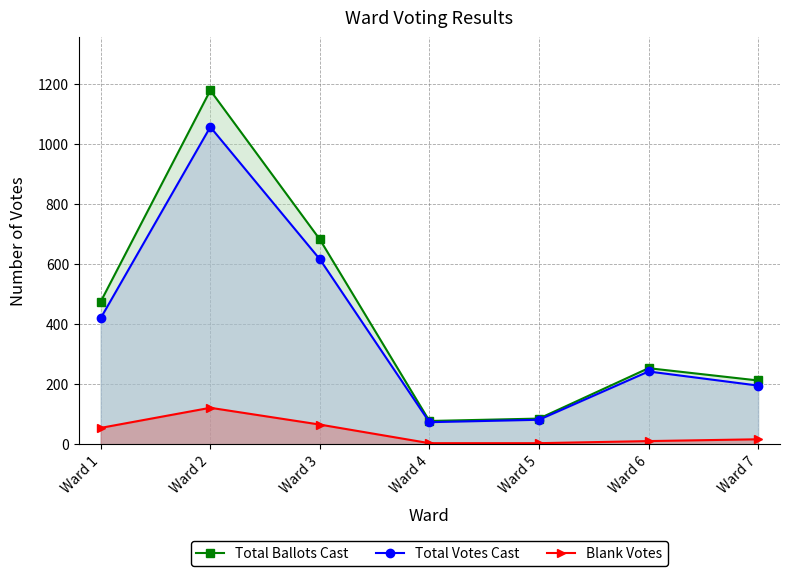

True or false: Total Ballots Cast and Blank Votes intersect in this chart.

False